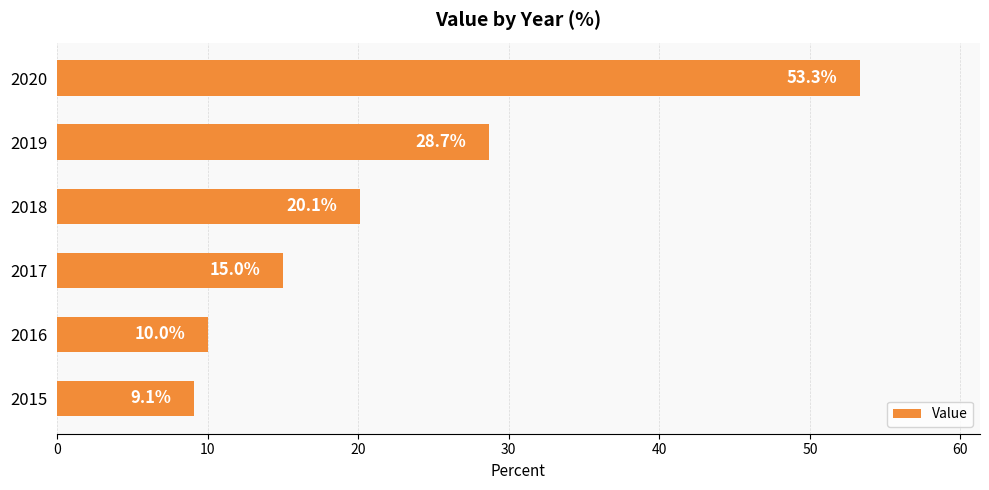

Approximately how many times larger is the value at 2017 compared to 2018?

0.7